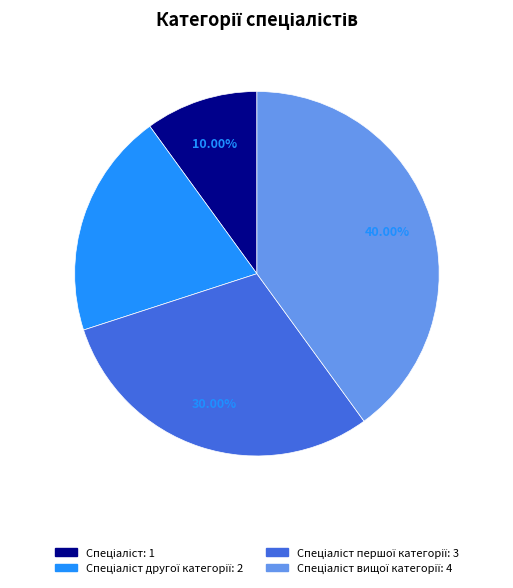

Is there any slice that represents more than half of the pie?

No